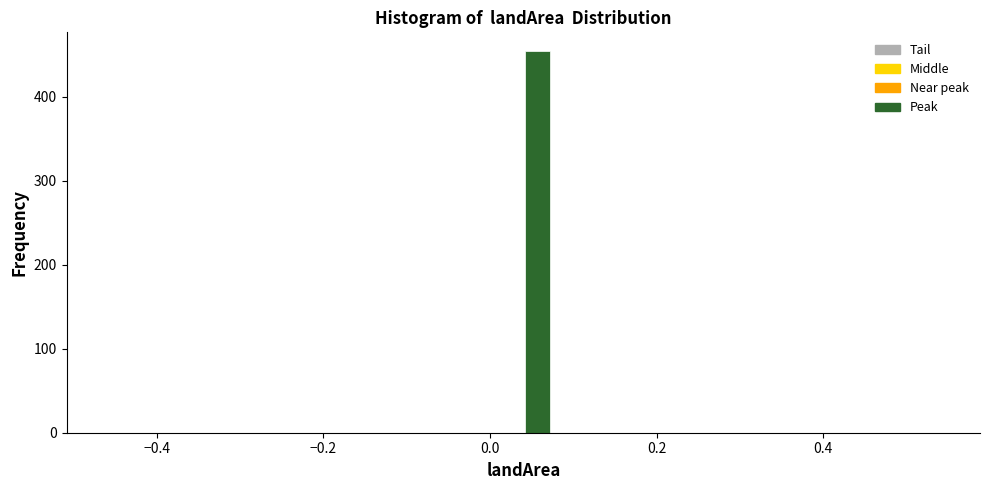

Read against the x-axis, roughly where is the centre of the tallest bar?

0.06